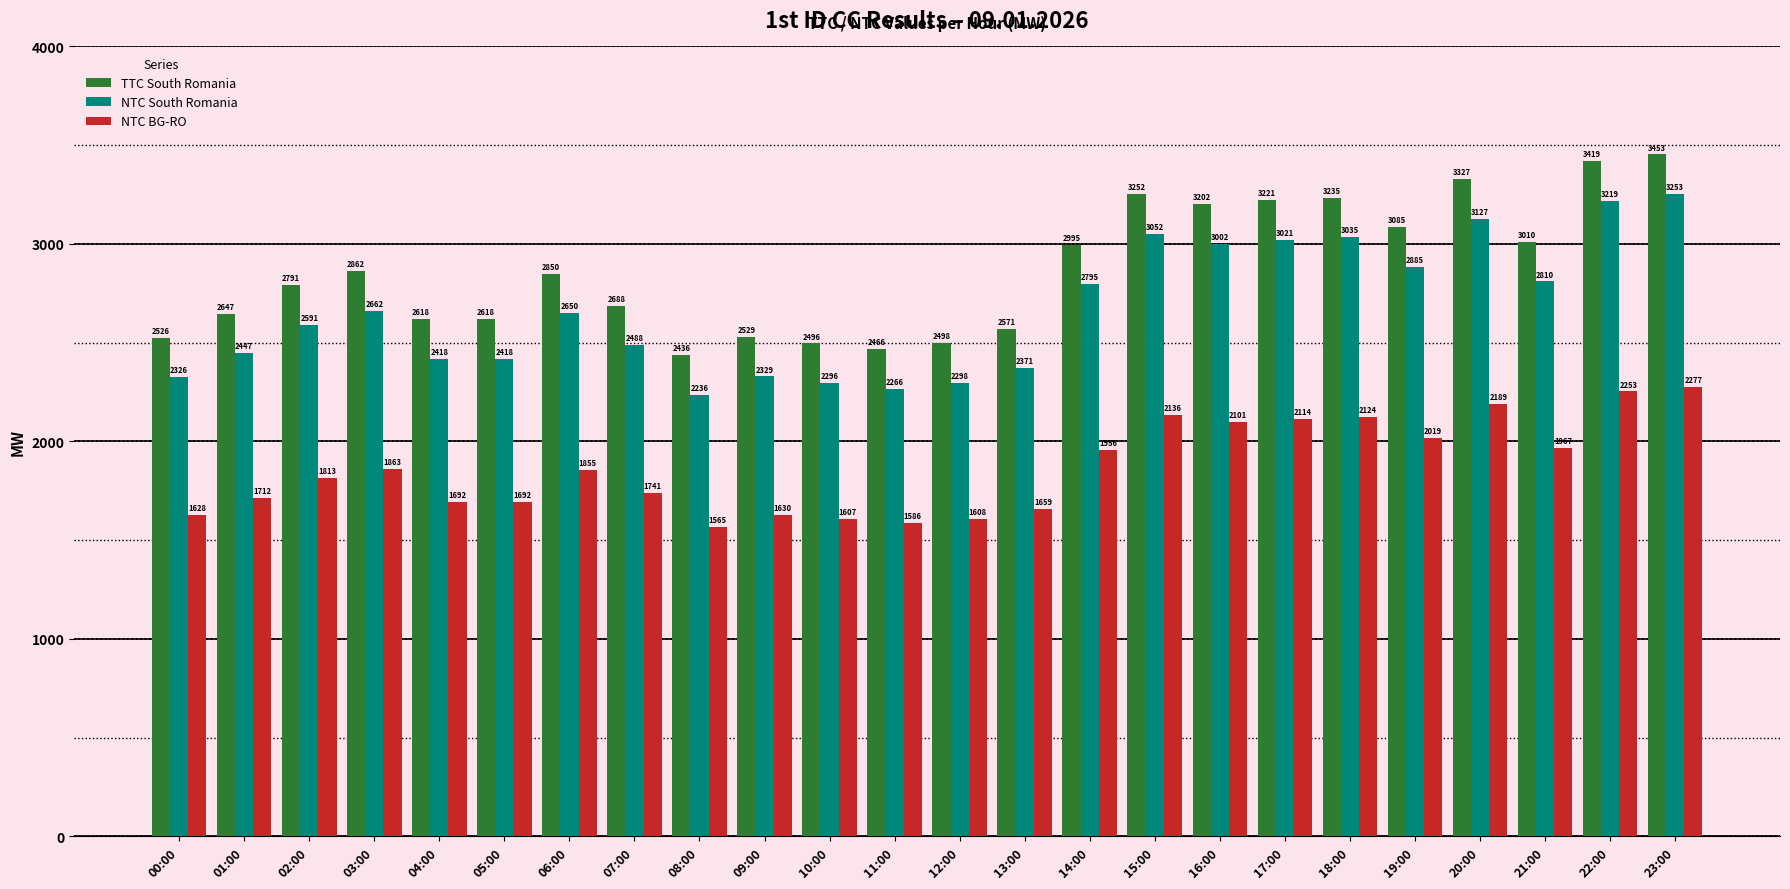

At which category is the sum across all series the highest?

23:00